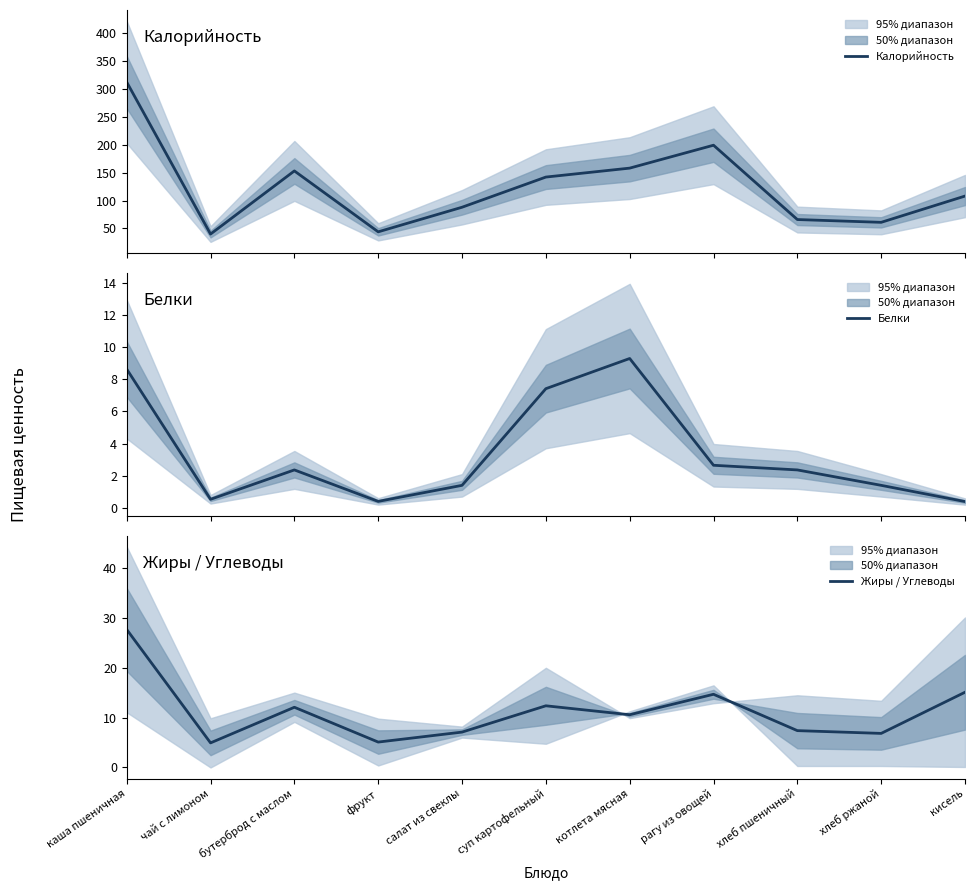

True or false: Жиры / Углеводы has a value of 5.1 at фрукт.

True